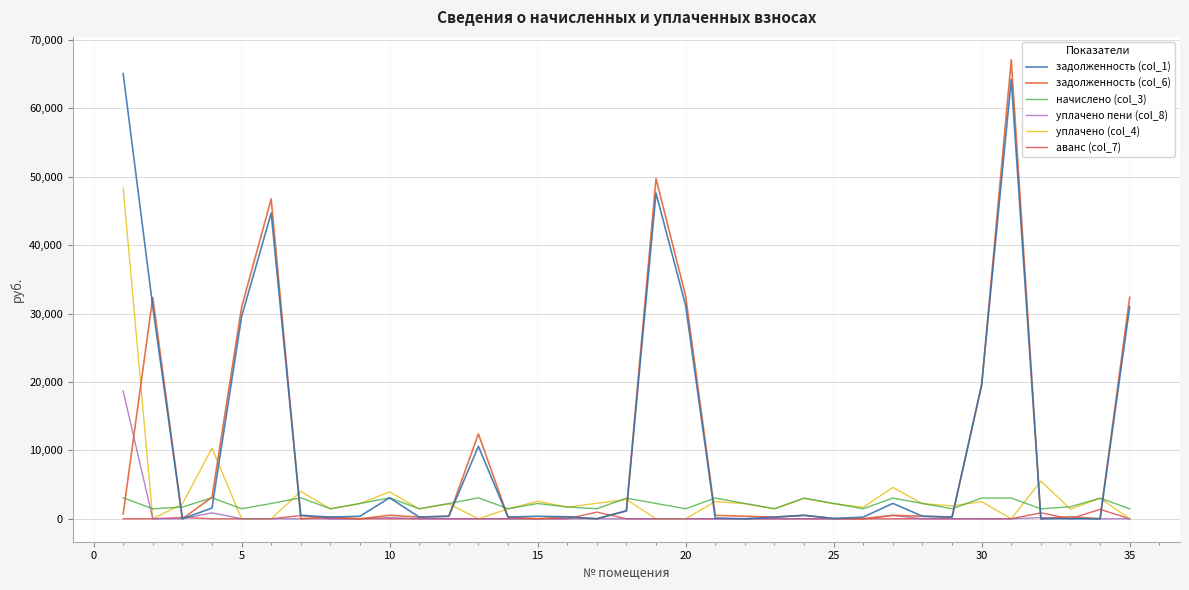

What is the greatest value displayed?

67088.5